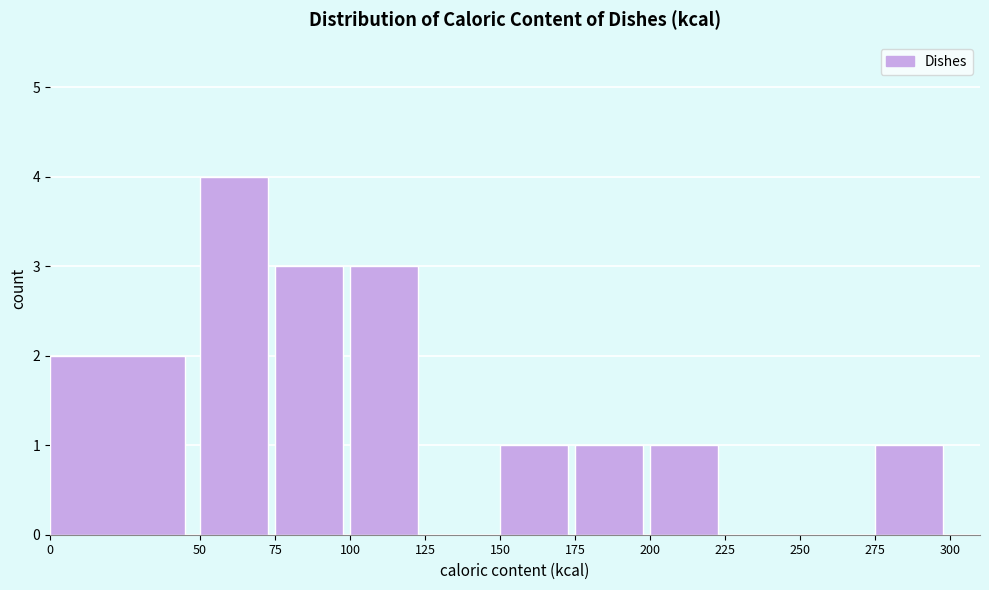

Reading left to right, transcribe this chart: for each bar, give the range it covers on the x-axis and its height. The values are not printed on the chart, so give them approximately, as read against the axis.

0 to 50: 2
50 to 75: 4
75 to 100: 3
100 to 125: 3
125 to 150: 0
150 to 175: 1
175 to 200: 1
200 to 225: 1
225 to 250: 0
250 to 275: 0
275 to 300: 1